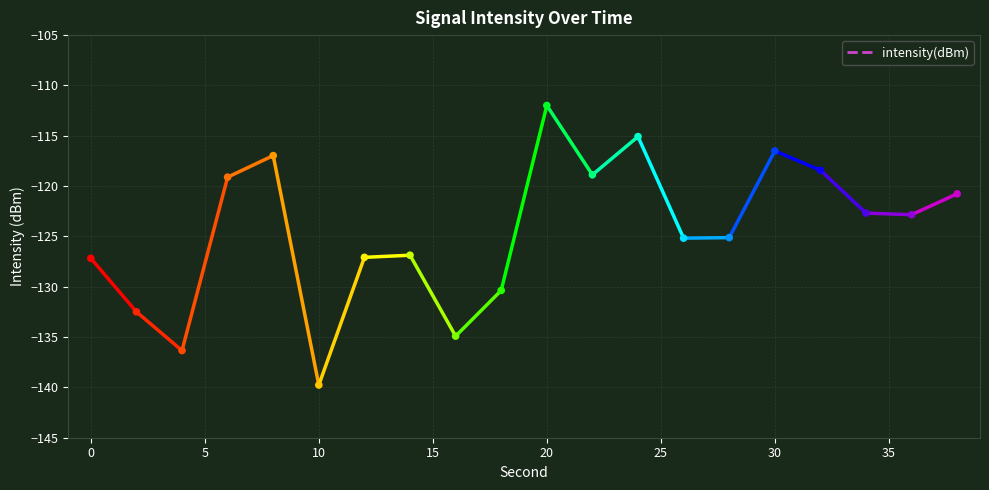

Which has a higher value, 8 or 2?

8